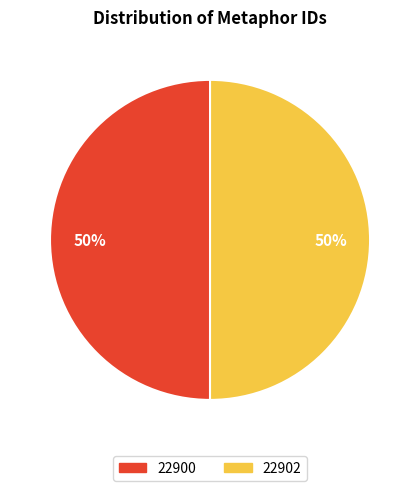

Rank the categories by value from highest to lowest.

22902, 22900